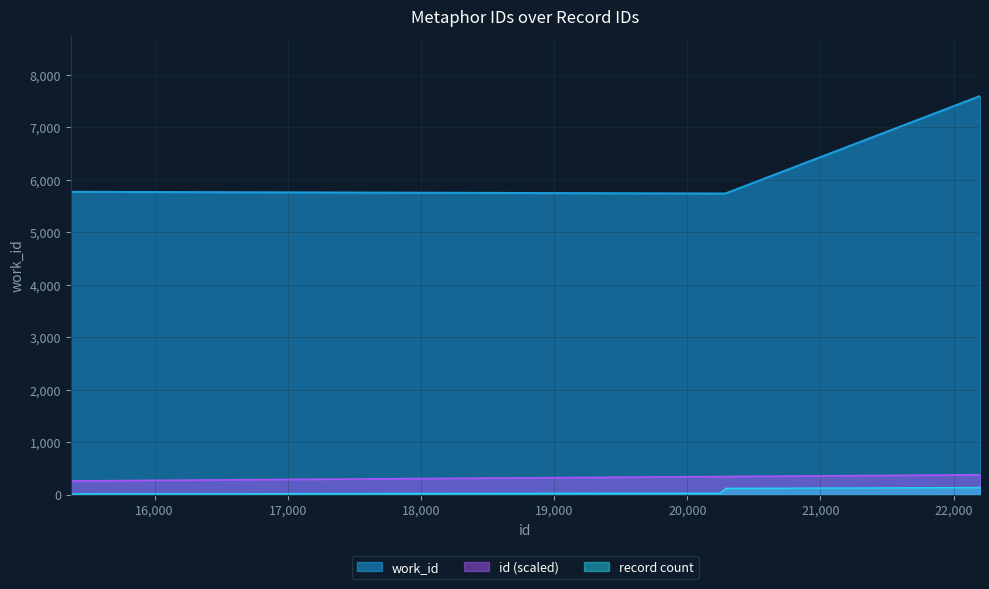

What is the lowest value of the work_id series?

5736.0